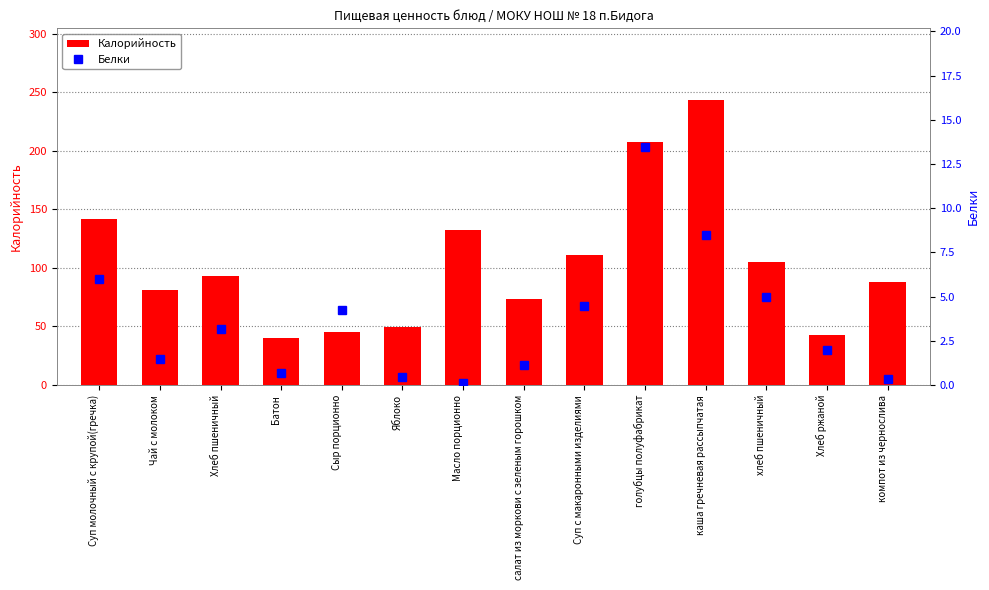

What is the label of the 7th bar from the right?

салат из моркови с зеленым горошком